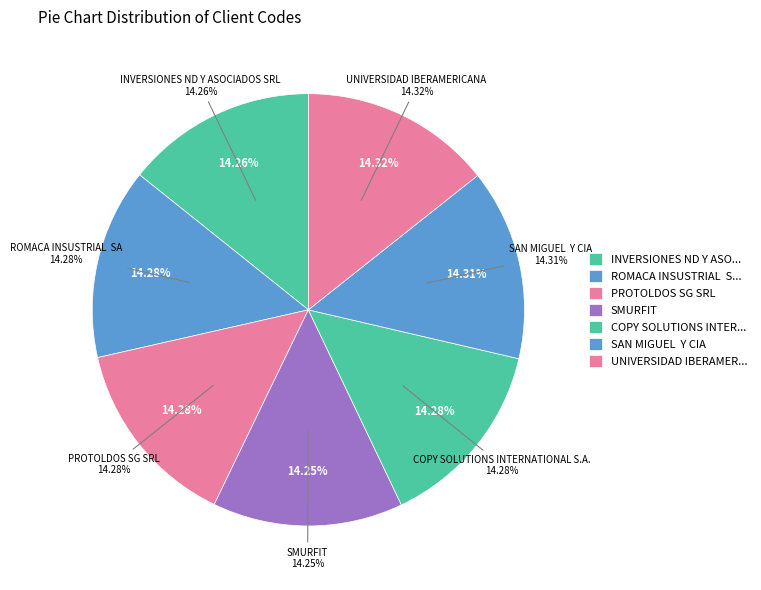

Does COPY SOLUTIONS INTERNATIONAL S.A. represent more than half of the total?

No